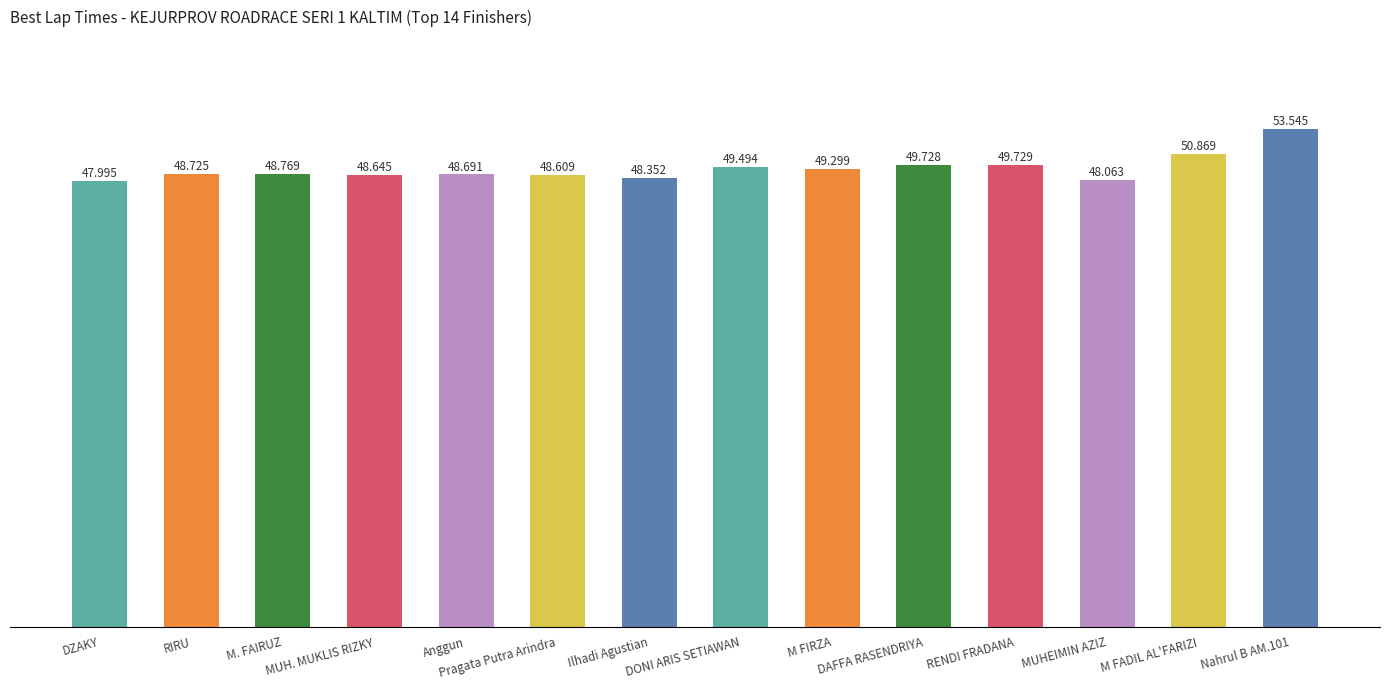

What is the change in value from M. FAIRUZ to M FADIL AL'FARIZI?

+2.1